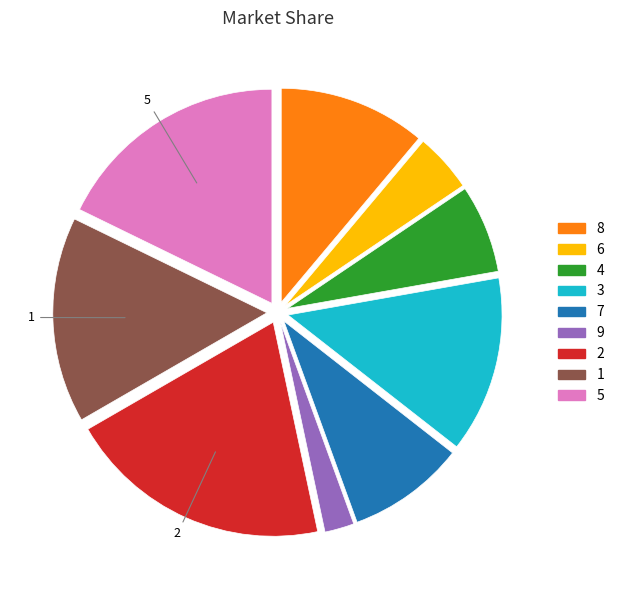

Approximately how many times larger is the value at 5 compared to 1?

1.1